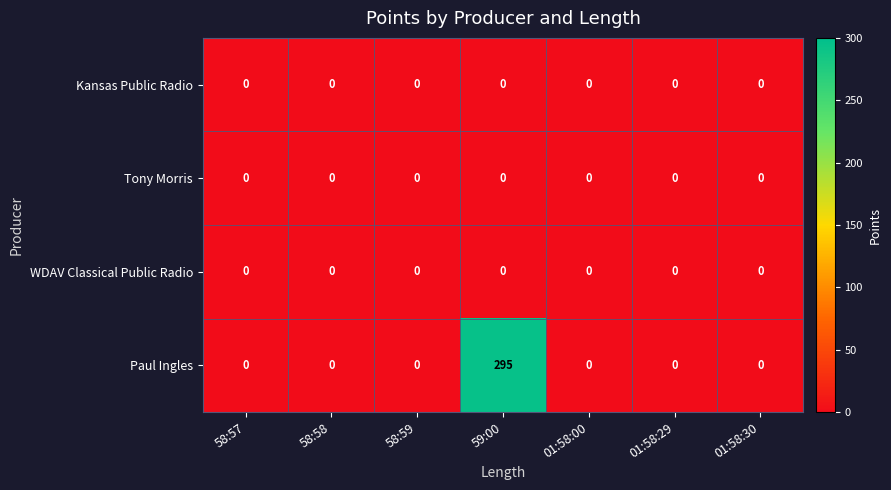

Which series has the widest spread of values?

Paul Ingles